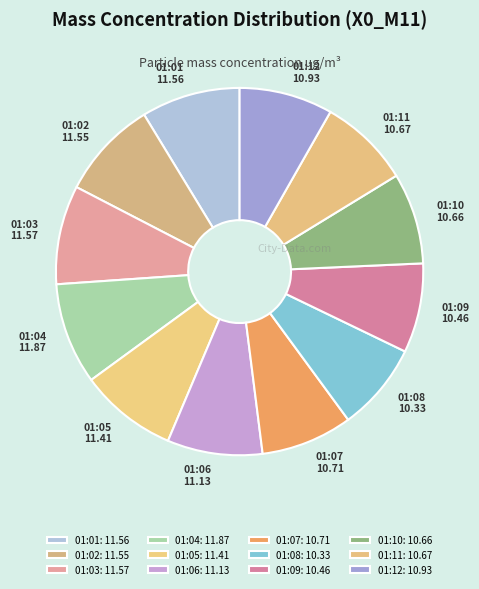

Is there any slice that represents more than half of the pie?

No